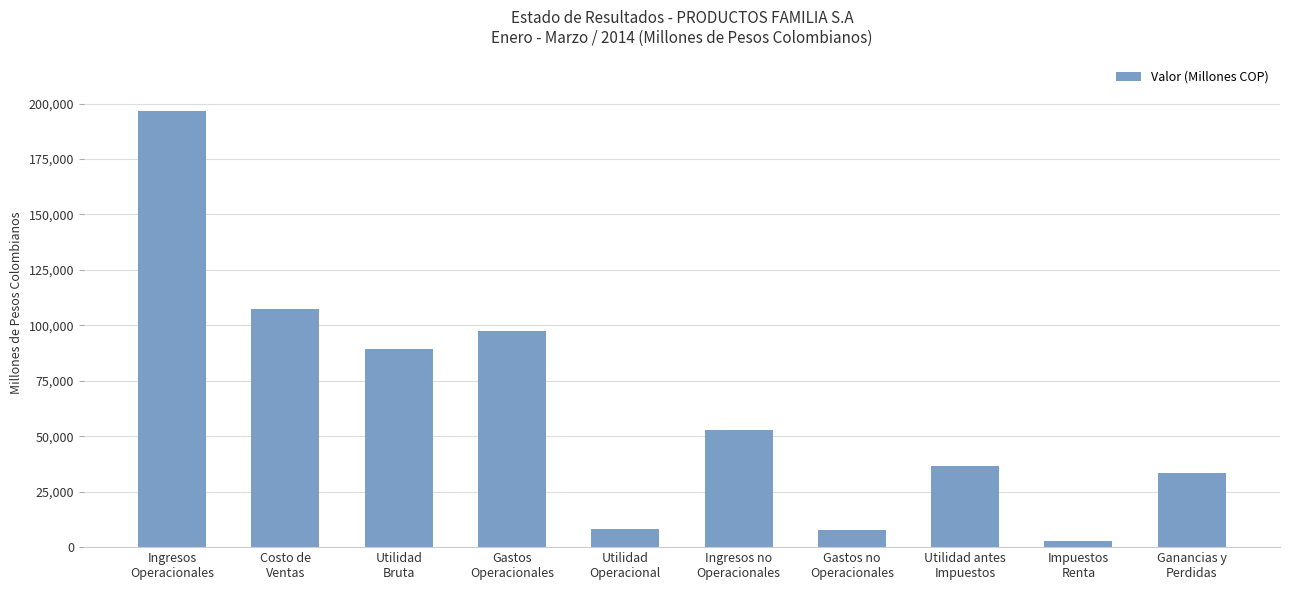

At which label does the data first exceed 52696?

Ingresos
Operacionales